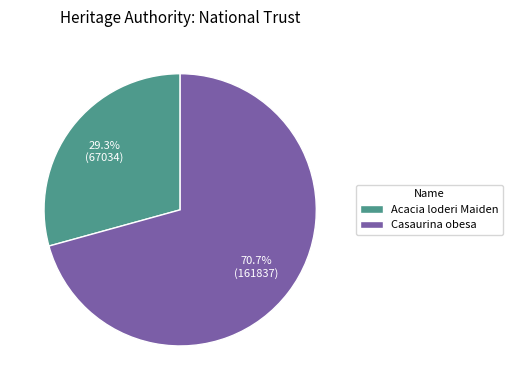

Does Casaurina obesa represent more than half of the total?

Yes